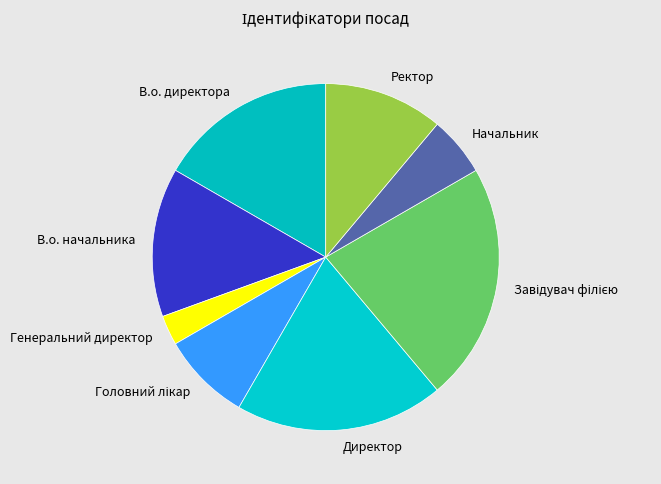

Is there any slice that represents more than half of the pie?

No